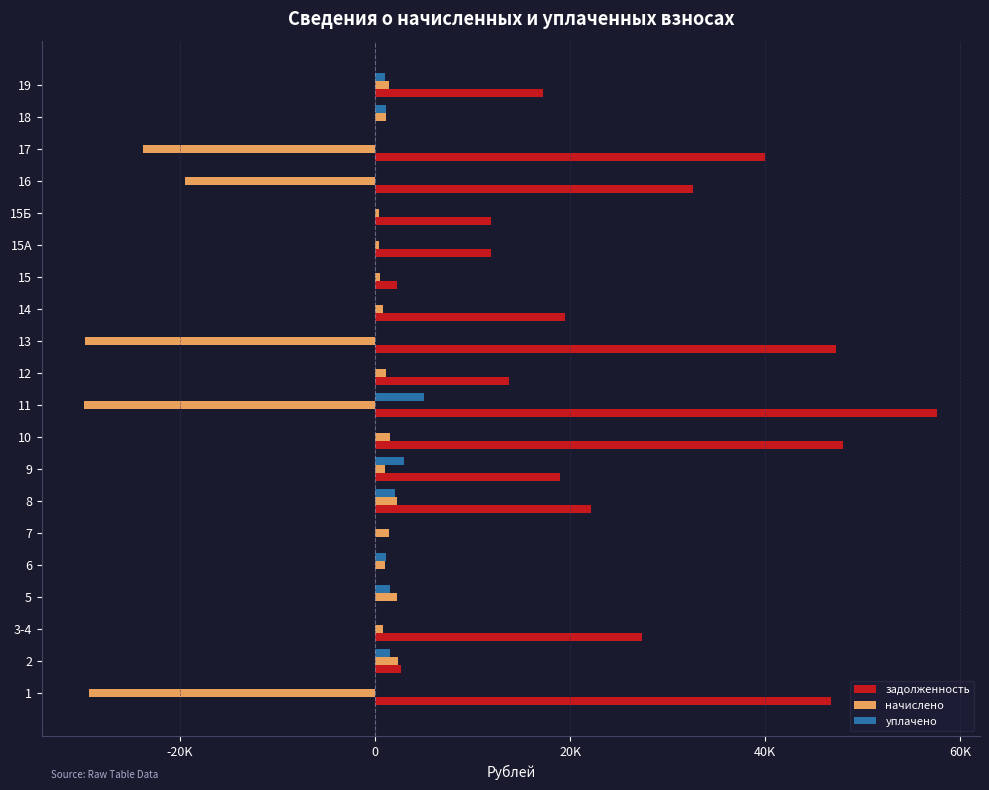

What are all the series names shown in the legend?

задолженность, начислено, уплачено